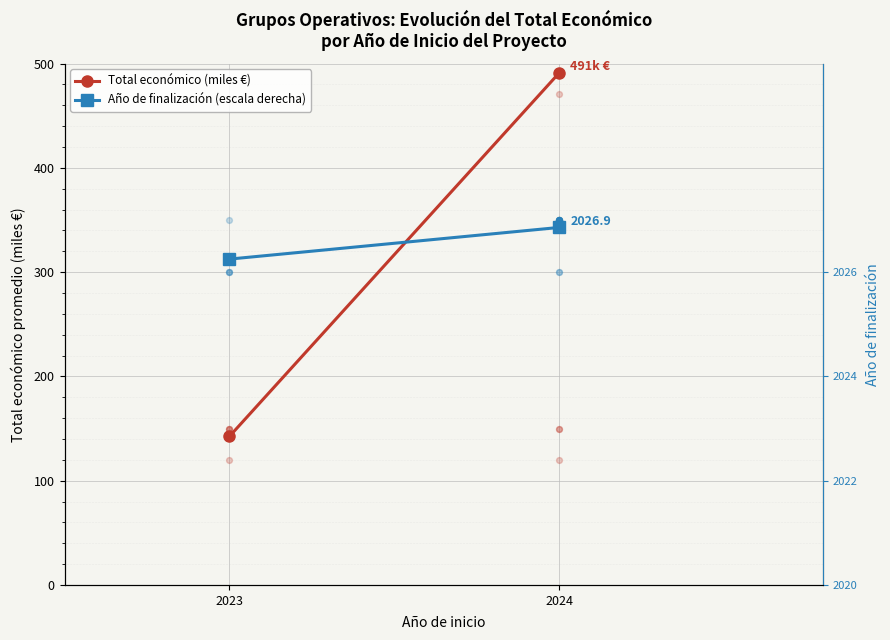

Which series reaches the minimum Y coordinate?

Total económico (miles €)